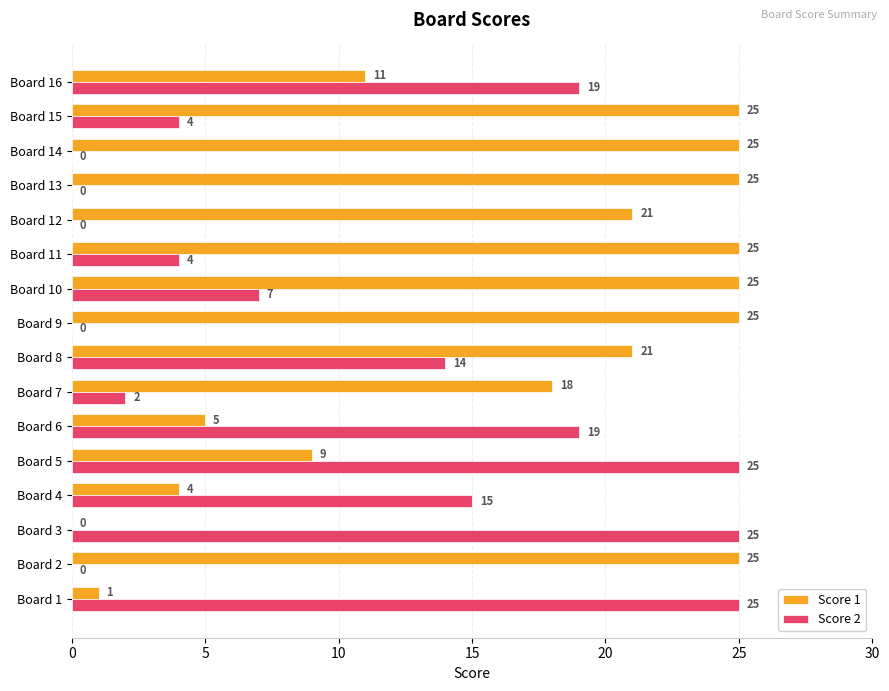

Is it true that Score 1 equals 21 at Board 8?

True